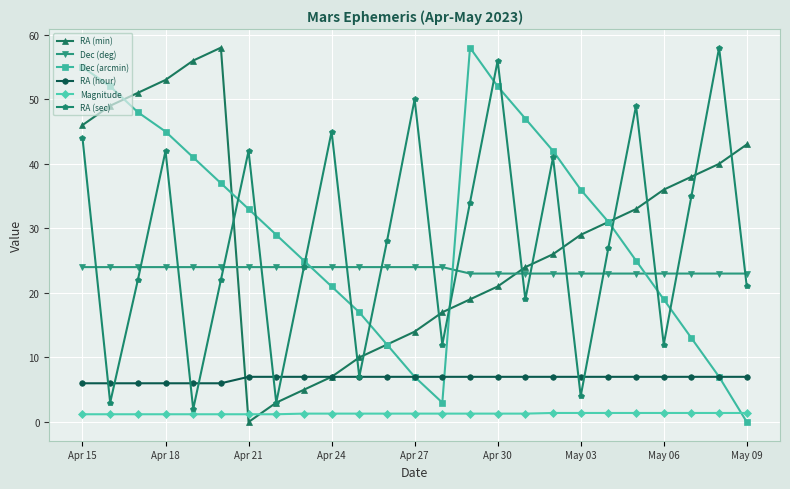

Which series ends up on top after the final intersection of Dec (deg) and RA (sec)?

Dec (deg)